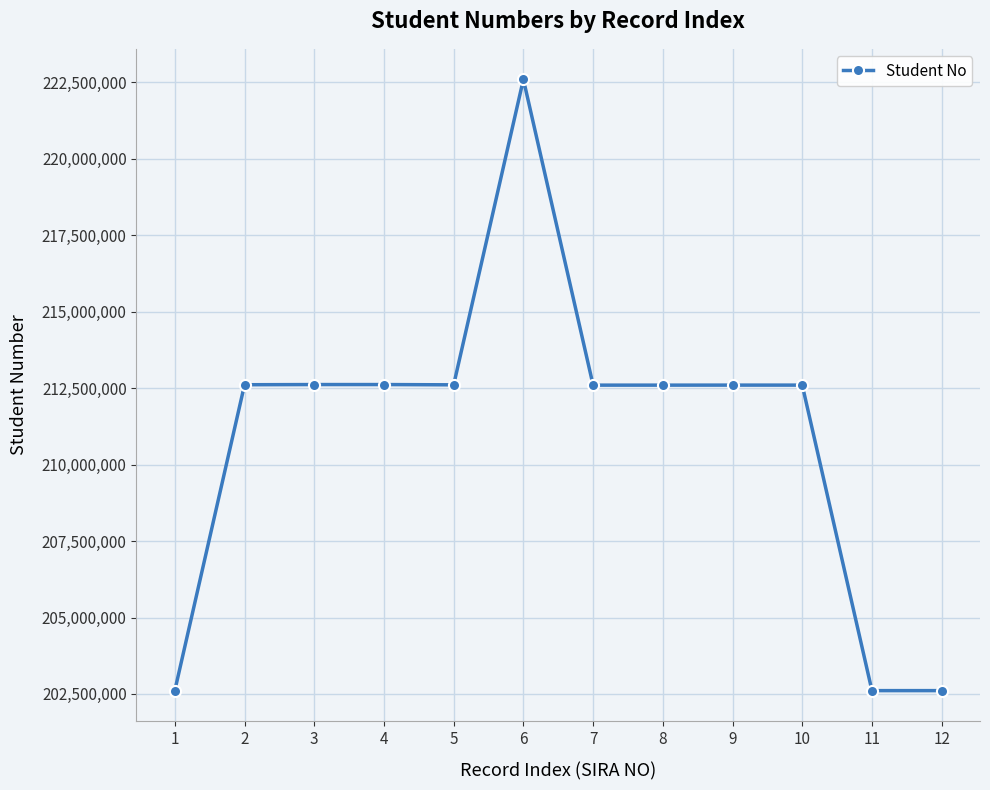

At which label does the data first exceed 212602026?

2